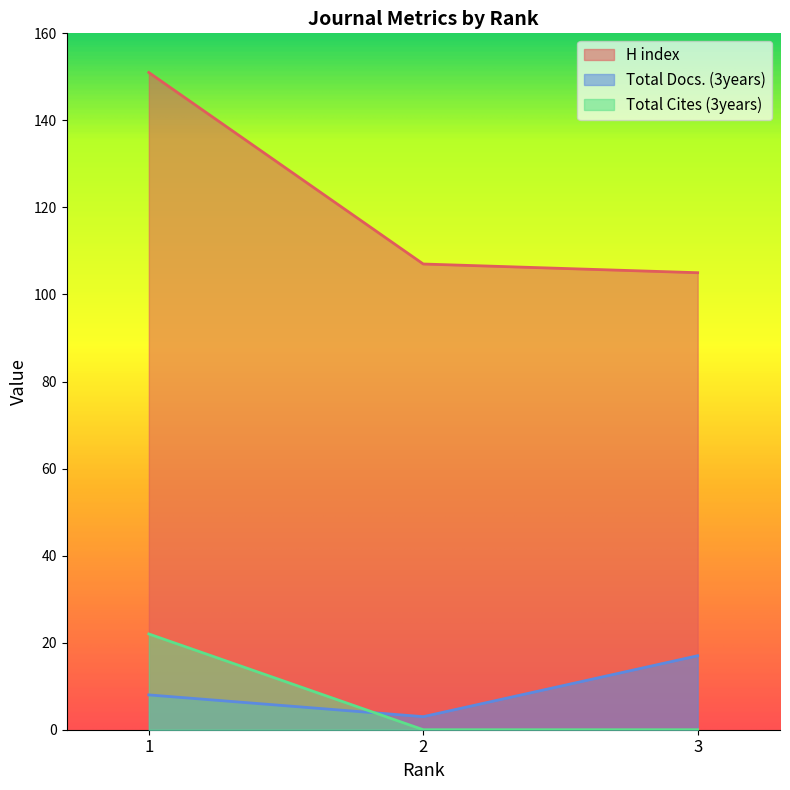

Is it true that H index equals 179 at 2?

False